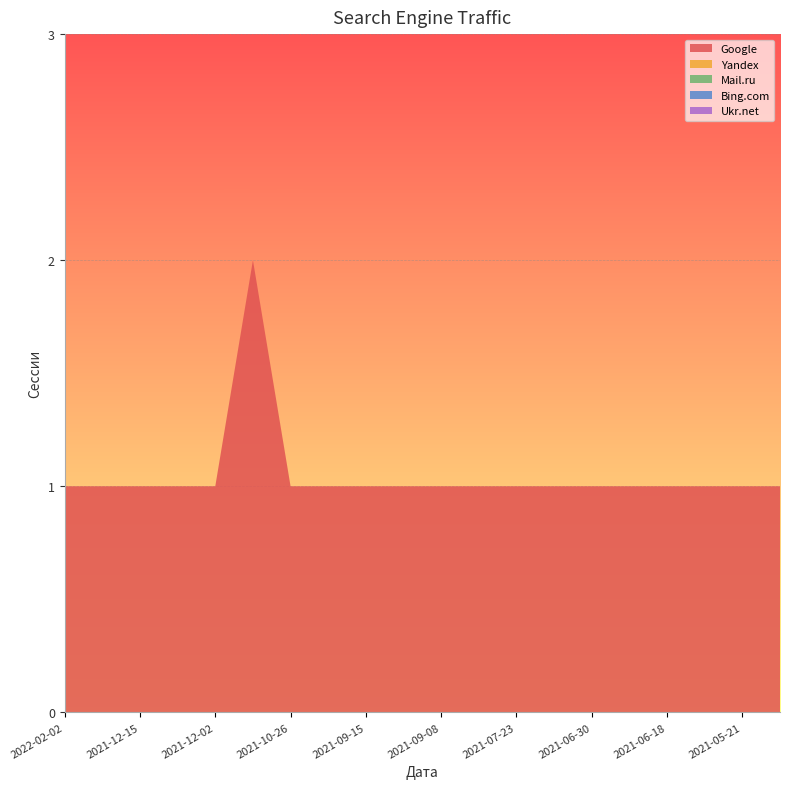

Reading left to right, list all the values displayed in this chart.

Google: 2022-02-02=1	2021-12-29=1	2021-12-15=1	2021-12-13=1	2021-12-02=1	2021-11-30=2	2021-10-26=1	2021-09-24=1	2021-09-15=1	2021-09-10=1	2021-09-08=1	2021-08-12=1	2021-07-23=1	2021-07-05=1	2021-06-30=1	2021-06-22=1	2021-06-18=1	2021-06-05=1	2021-05-21=1	2021-05-20=1
Yandex: 2022-02-02=0	2021-12-29=0	2021-12-15=0	2021-12-13=0	2021-12-02=0	2021-11-30=0	2021-10-26=0	2021-09-24=0	2021-09-15=0	2021-09-10=0	2021-09-08=0	2021-08-12=0	2021-07-23=0	2021-07-05=0	2021-06-30=0	2021-06-22=0	2021-06-18=0	2021-06-05=0	2021-05-21=0	2021-05-20=0
Mail.ru: 2022-02-02=0	2021-12-29=0	2021-12-15=0	2021-12-13=0	2021-12-02=0	2021-11-30=0	2021-10-26=0	2021-09-24=0	2021-09-15=0	2021-09-10=0	2021-09-08=0	2021-08-12=0	2021-07-23=0	2021-07-05=0	2021-06-30=0	2021-06-22=0	2021-06-18=0	2021-06-05=0	2021-05-21=0	2021-05-20=0
Bing.com: 2022-02-02=0	2021-12-29=0	2021-12-15=0	2021-12-13=0	2021-12-02=0	2021-11-30=0	2021-10-26=0	2021-09-24=0	2021-09-15=0	2021-09-10=0	2021-09-08=0	2021-08-12=0	2021-07-23=0	2021-07-05=0	2021-06-30=0	2021-06-22=0	2021-06-18=0	2021-06-05=0	2021-05-21=0	2021-05-20=0
Ukr.net: 2022-02-02=0	2021-12-29=0	2021-12-15=0	2021-12-13=0	2021-12-02=0	2021-11-30=0	2021-10-26=0	2021-09-24=0	2021-09-15=0	2021-09-10=0	2021-09-08=0	2021-08-12=0	2021-07-23=0	2021-07-05=0	2021-06-30=0	2021-06-22=0	2021-06-18=0	2021-06-05=0	2021-05-21=0	2021-05-20=0